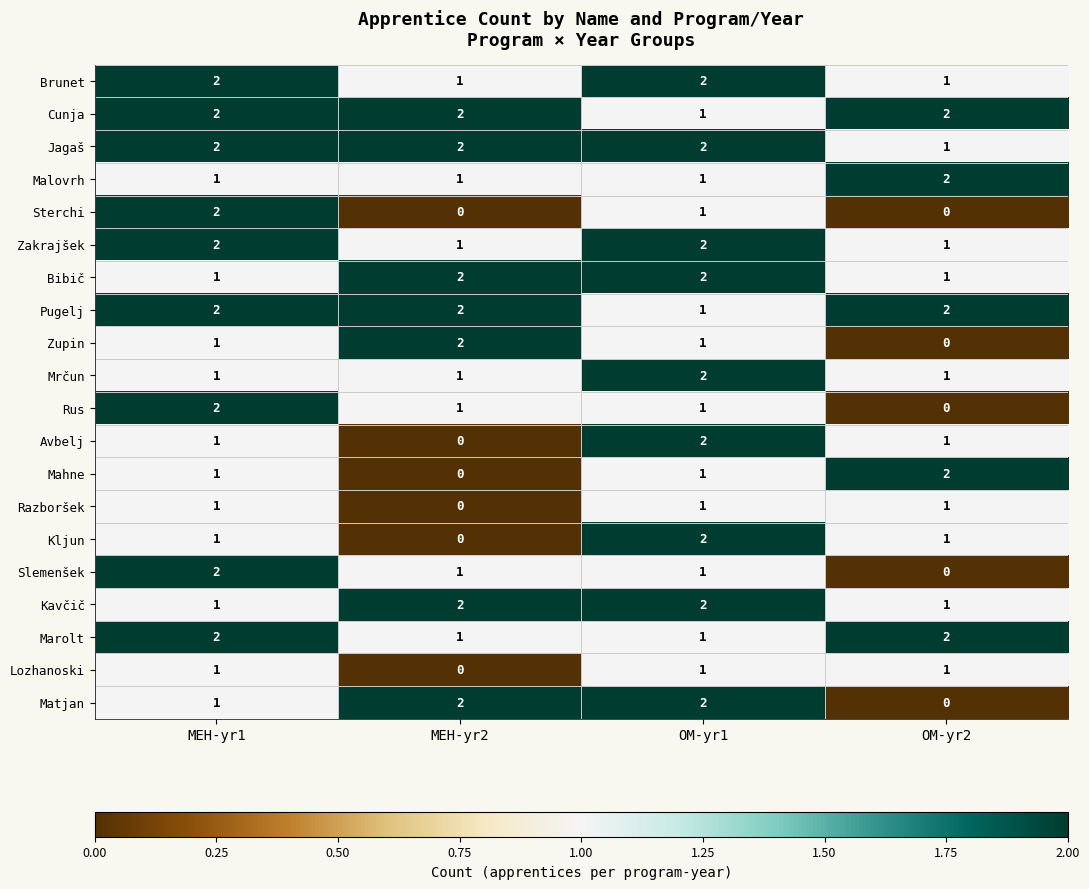

Is it true that Bibič equals 0 at OM-yr2?

False